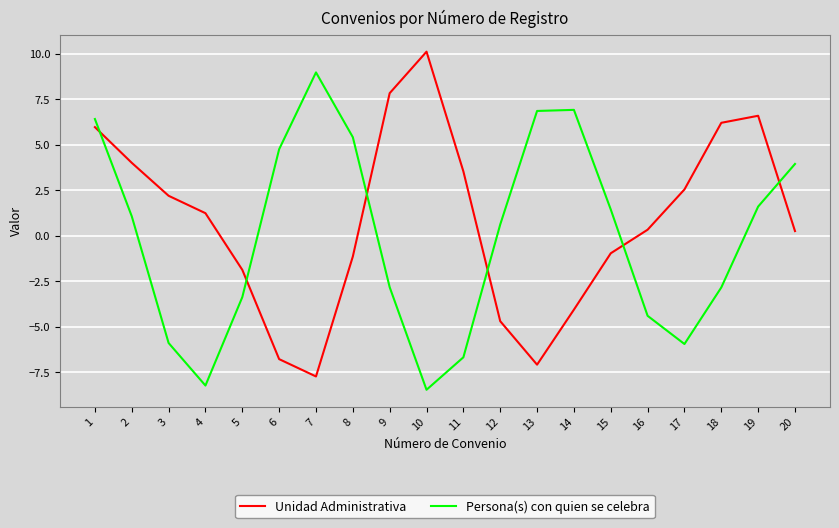

The value of Unidad Administrativa at 4 is 1.2. True or false?

True